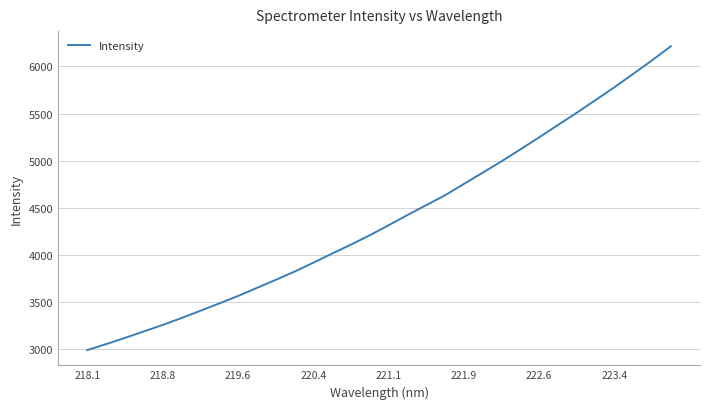

What is the minimum value shown in the chart?

2992.1